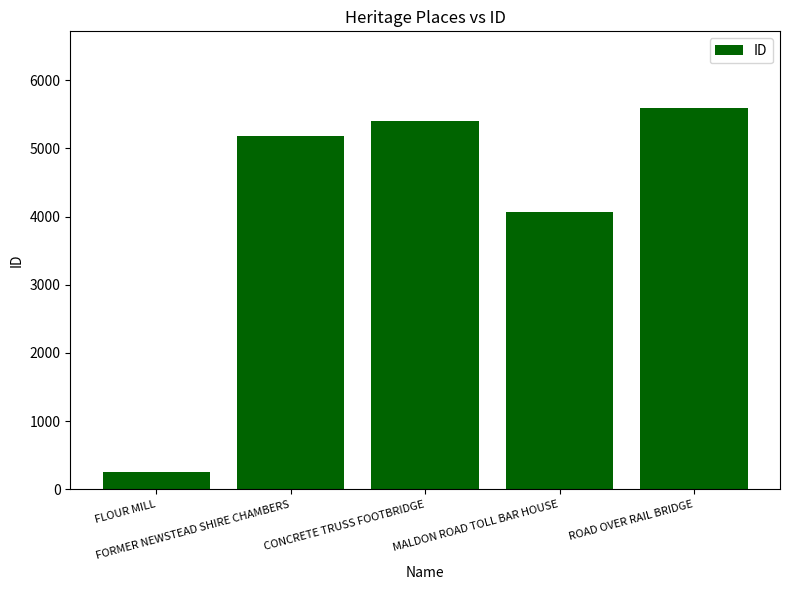

Where is the data nearest to the value 2922?

MALDON ROAD TOLL BAR HOUSE